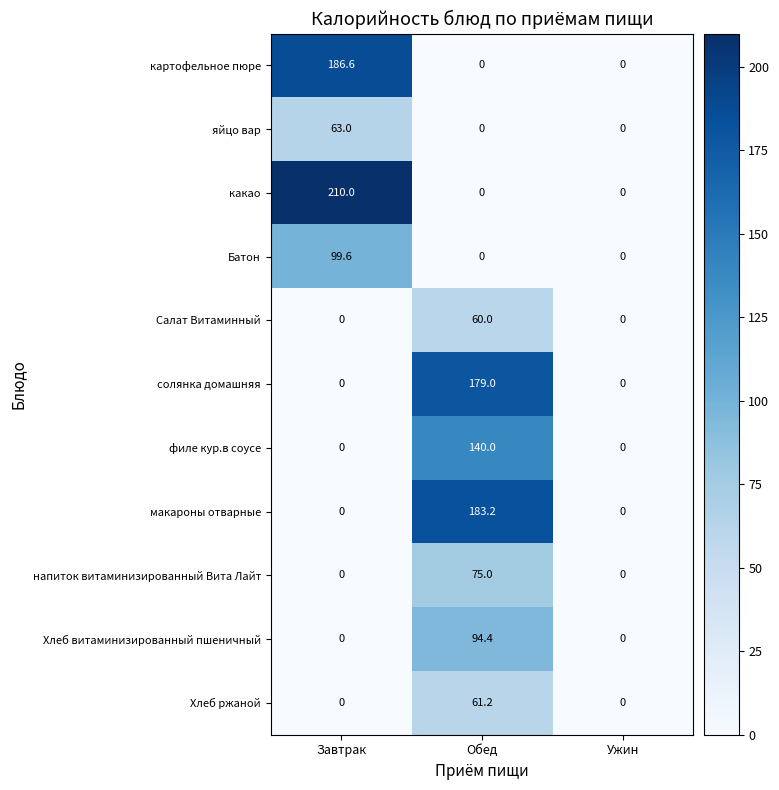

The value of Хлеб витаминизированный пшеничный at Ужин is -32.1. True or false?

False